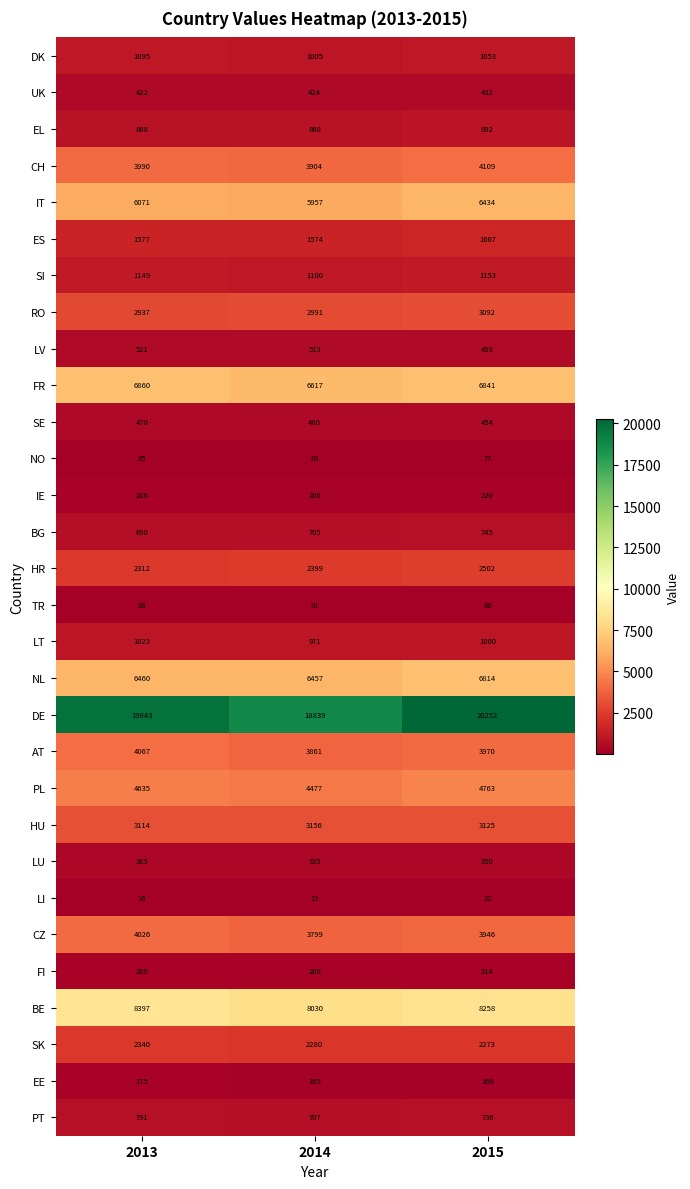

Which series changed the most between 2013 and 2015?

DE